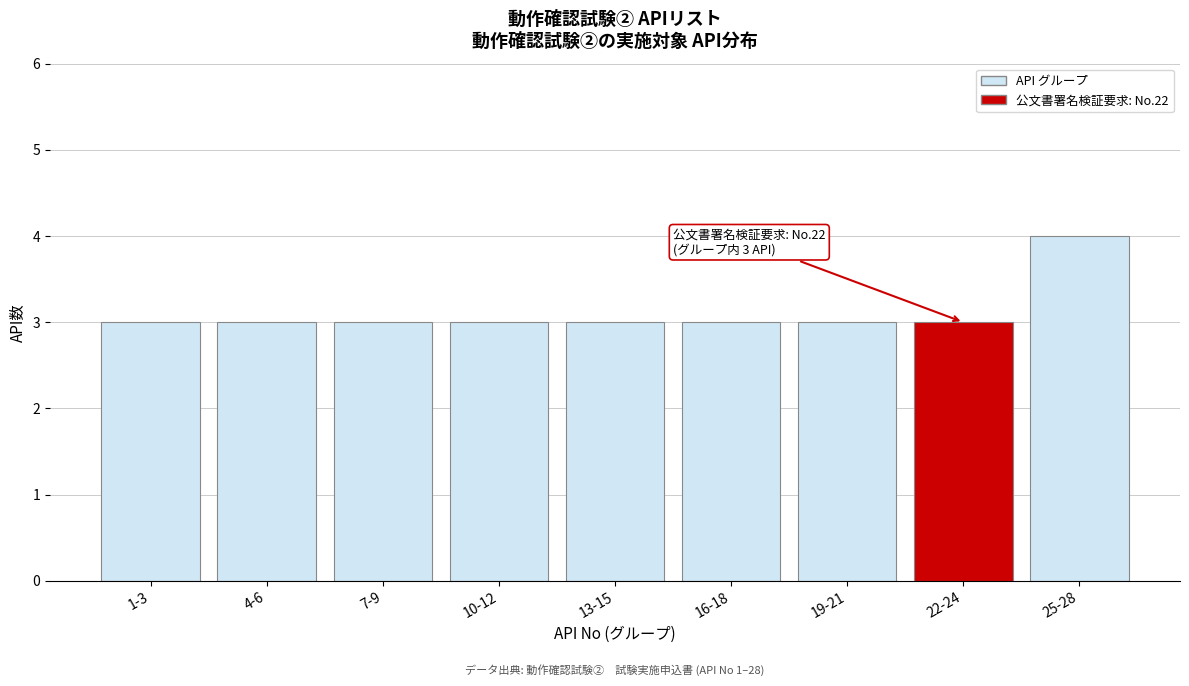

Reading right to left, transcribe all the data shown in this chart.

4	3	3	3	3	3	3	3	3